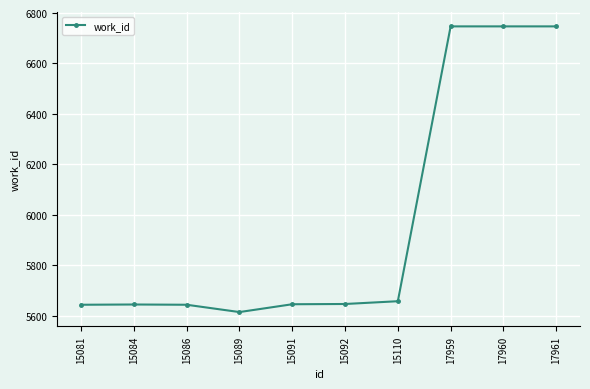

What is the average value?

5973